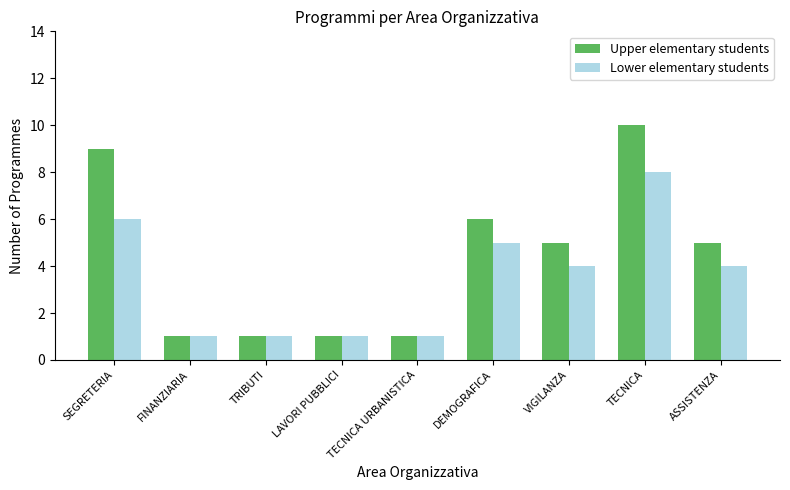

Which series has the widest spread of values?

Upper elementary students